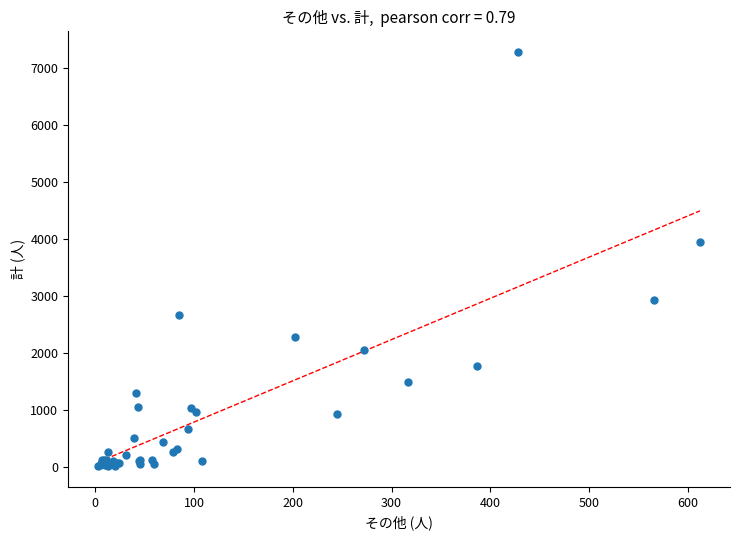

What Y value in the scatter plot is closest to 3645?

3947